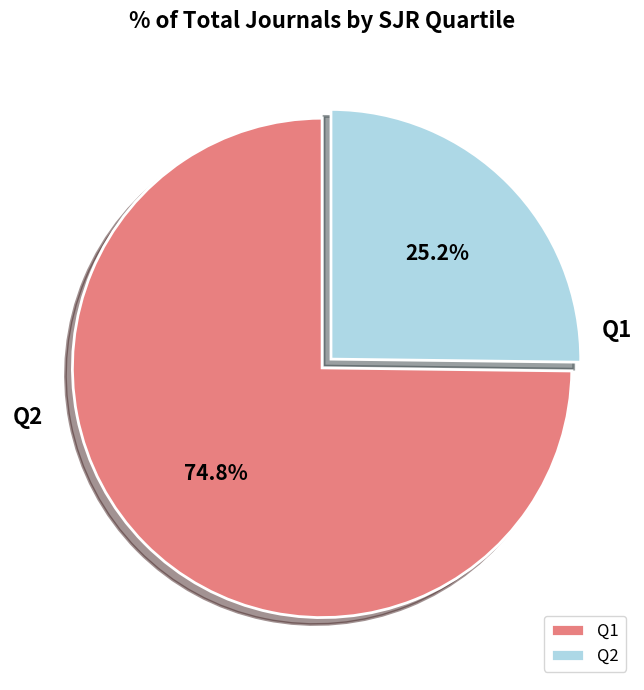

Count the number of slices in the pie.

2